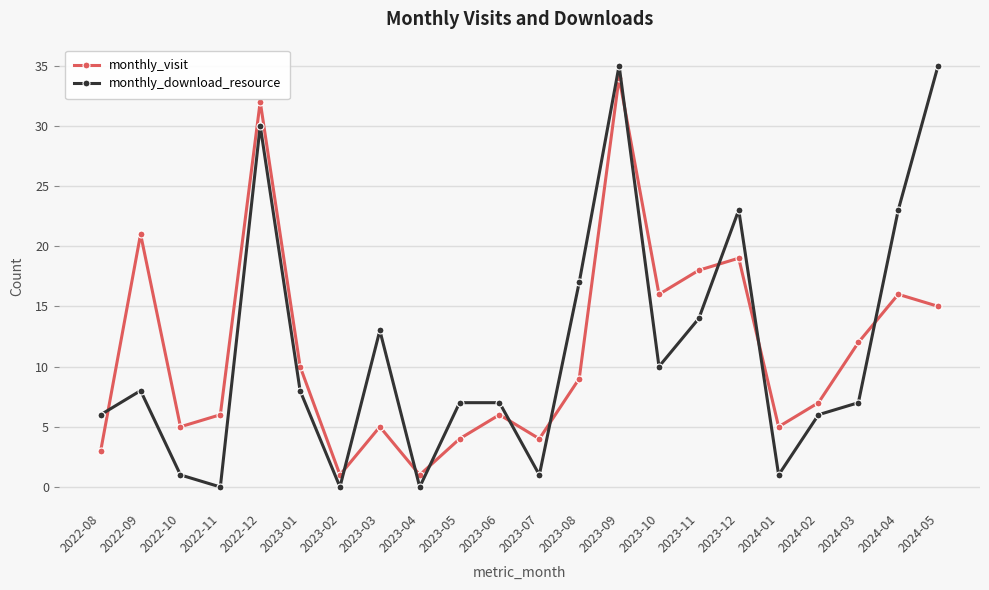

After their last crossing, which series has the higher values: monthly_download_resource or monthly_visit?

monthly_download_resource